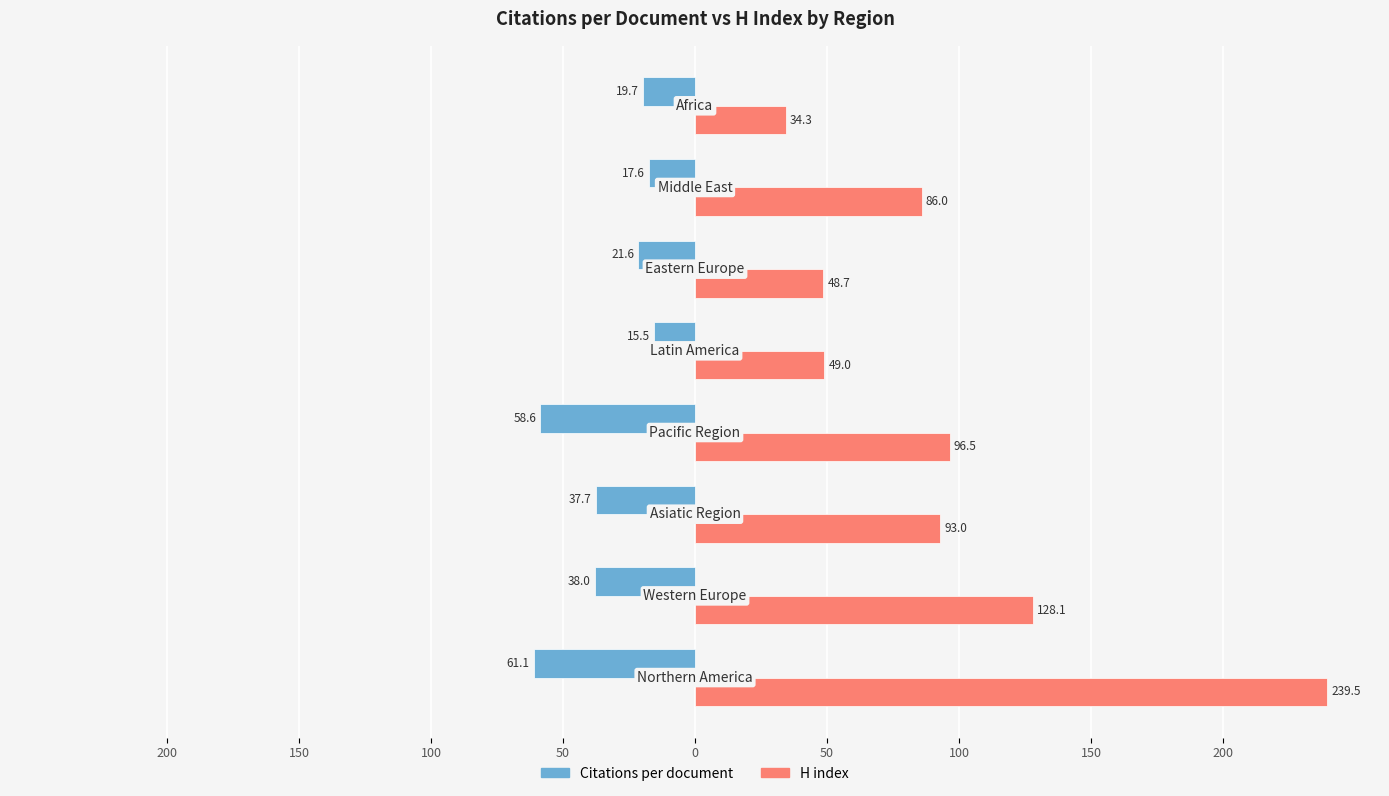

Reading left to right, transcribe all the data shown in this chart.

Citations per document: -61.1	-38.0	-37.7	-58.6	-15.5	-21.6	-17.6	-19.7
H index: 239.5	128.1	93.0	96.5	49.0	48.7	86.0	34.3